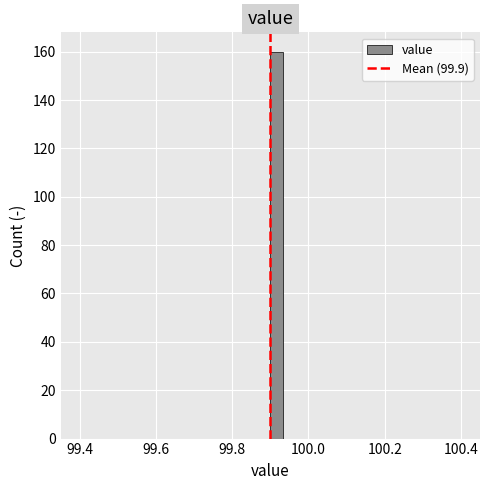

Around what value on the x-axis is the tallest bar? Give the approximate position of its centre, as read against the axis.

99.92